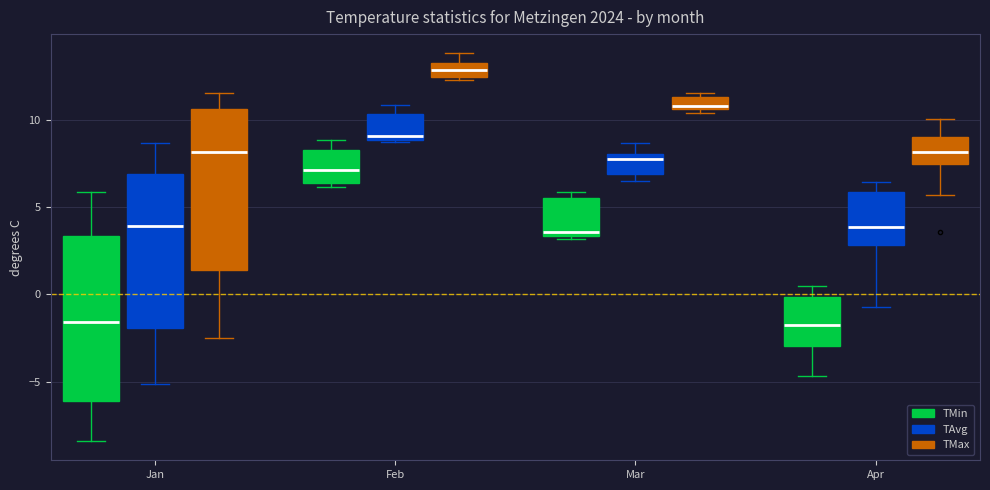

Which box's median line is the highest?

Feb (TMax)